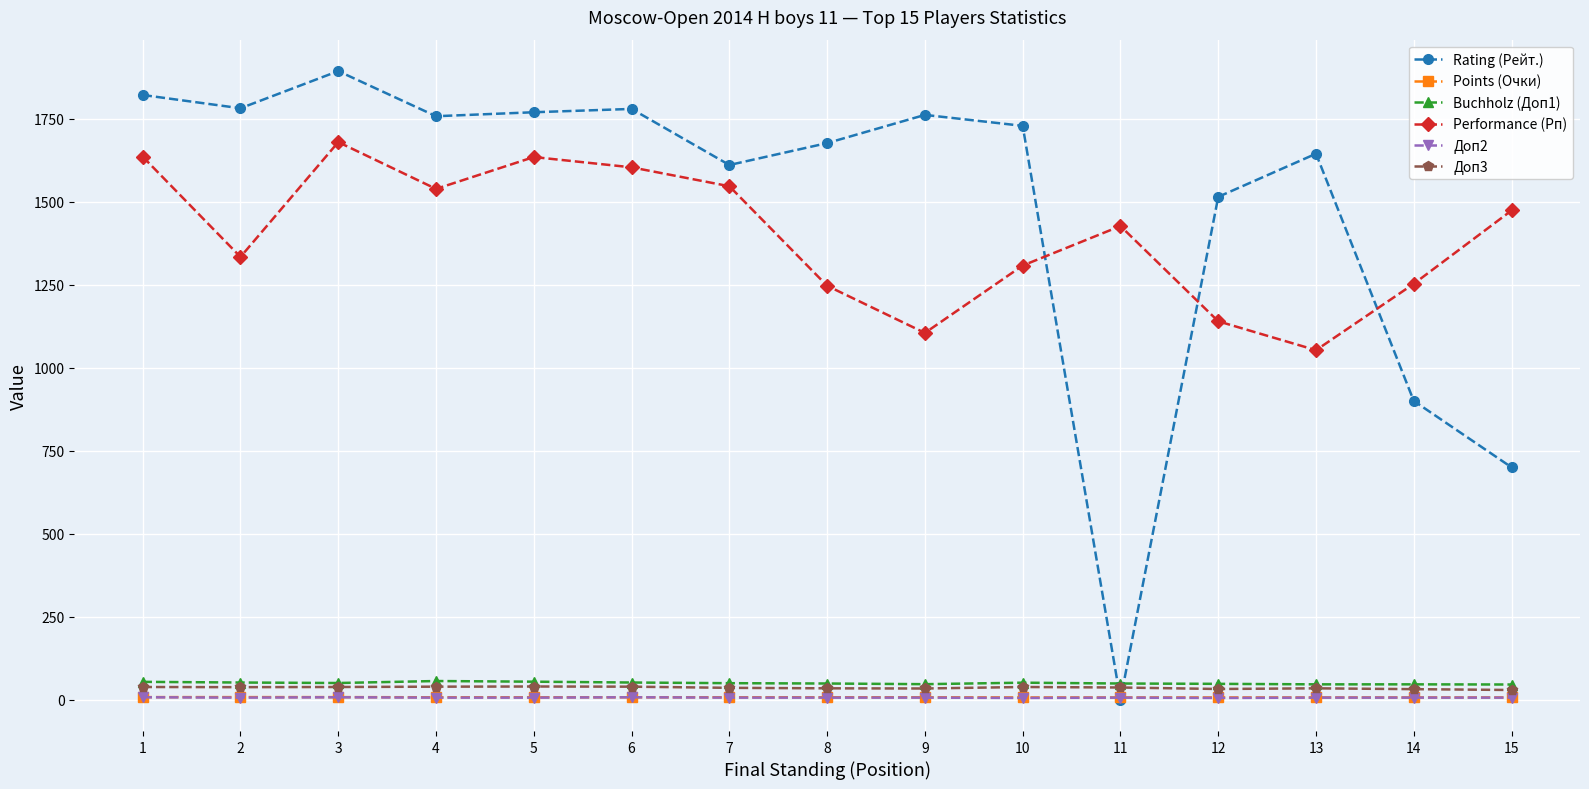

Where does the Performance (Рп) series first go above 1427?

1